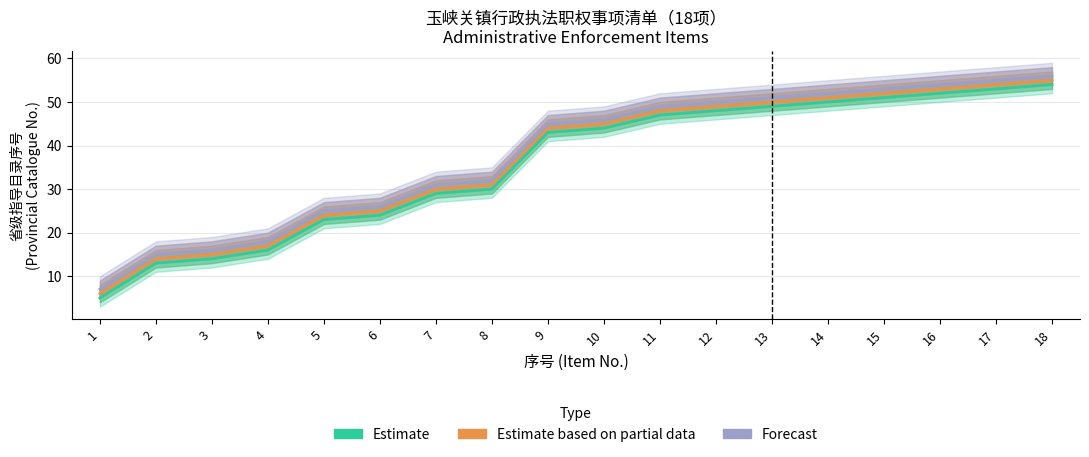

How many categories are shown in the chart?

18